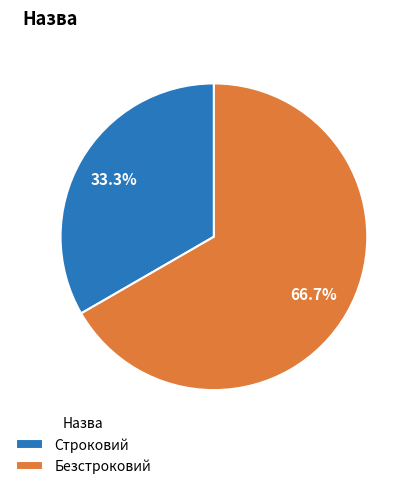

Which category has the smallest portion of the pie?

Строковий